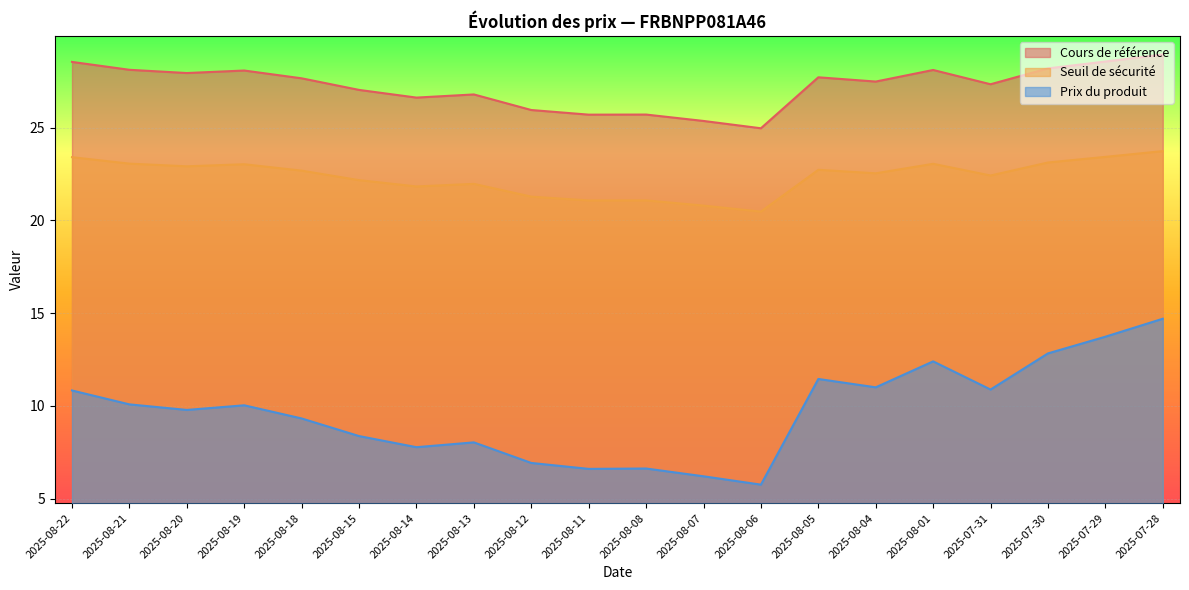

What is the label of the 4th point from the right?

2025-07-31